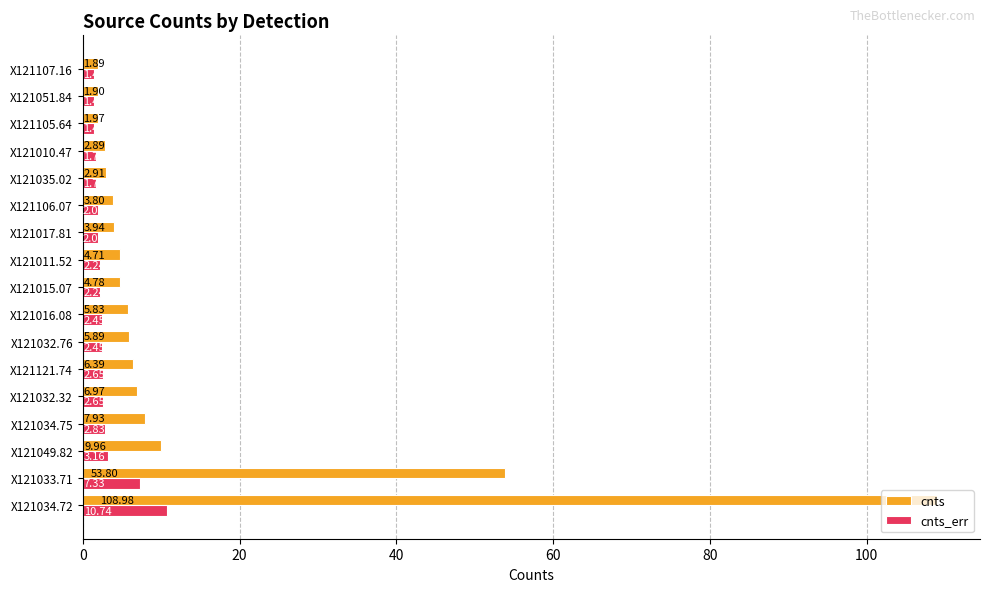

What is the greatest value displayed?

109.0